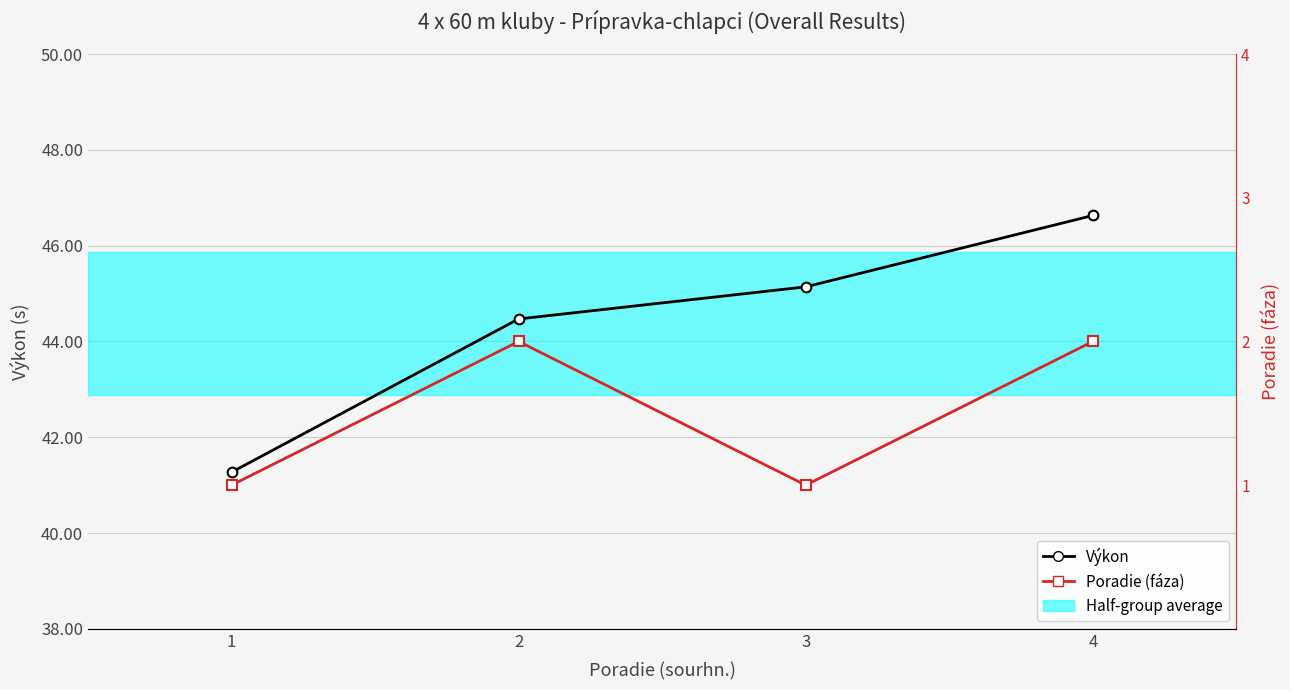

List the series in order of their overall mean, lowest first.

Poradie (fáza), Výkon